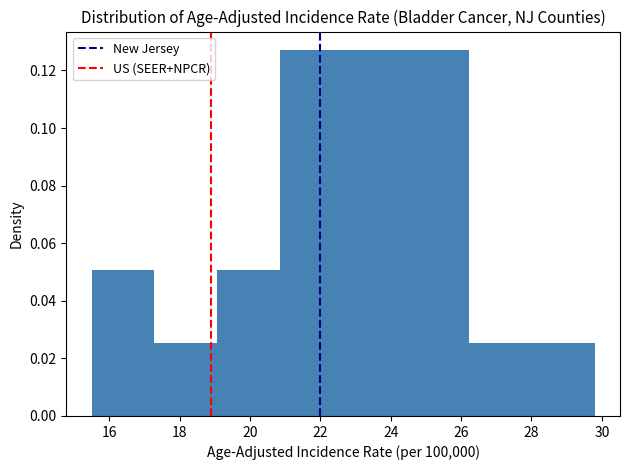

Reading left to right, transcribe this chart: for each bar, give the range it covers on the x-axis and its height. Neither the bar edges nor the heights are printed on the chart, so give them approximately, as read against the axes.

15.6 to 17.2: 0.050
17.2 to 19.0: 0.026
19.0 to 20.8: 0.050
20.8 to 22.6: 0.128
22.6 to 24.4: 0.128
24.4 to 26.2: 0.128
26.2 to 28.0: 0.026
28.0 to 29.8: 0.026